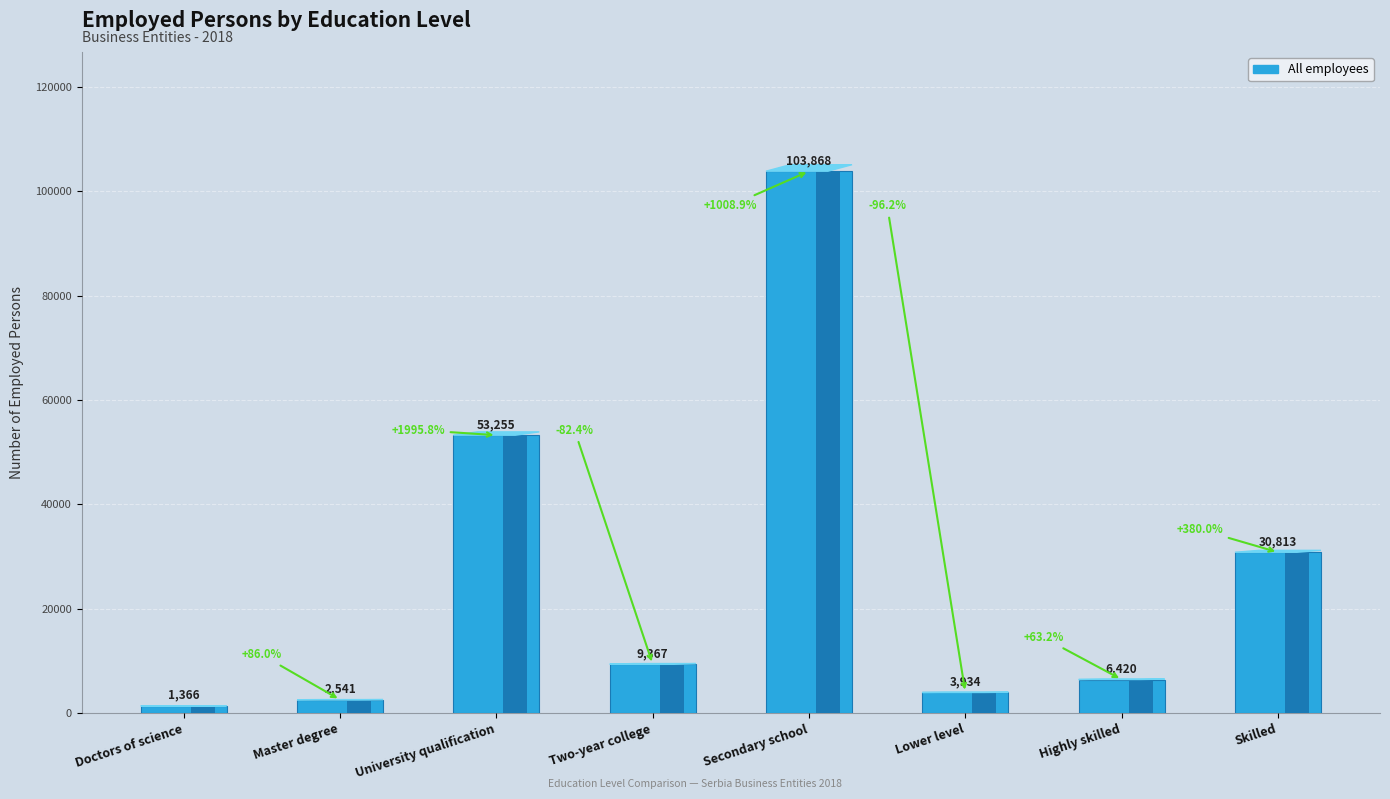

Where does the data first go above 9367?

University qualification